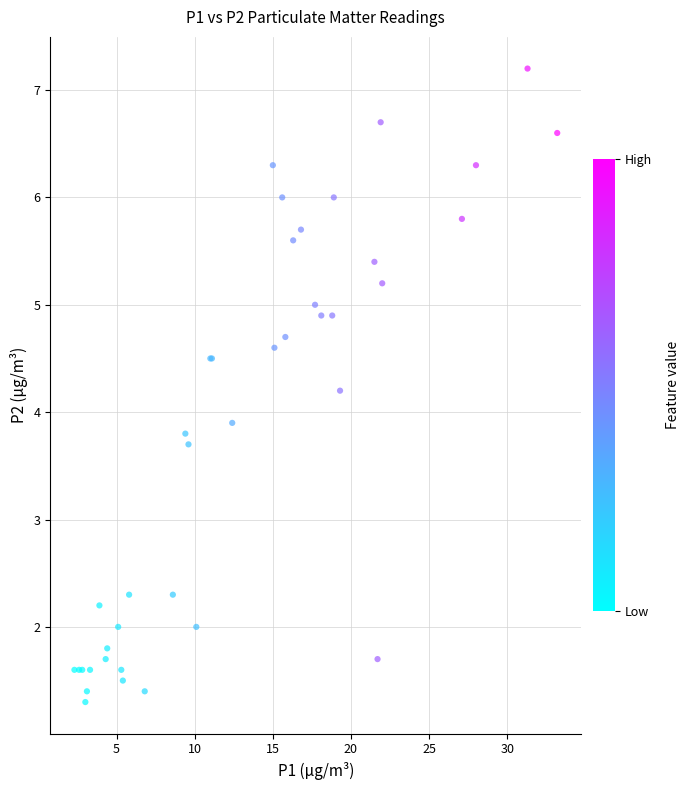

What Y value in the scatter plot is closest to 4?

3.9